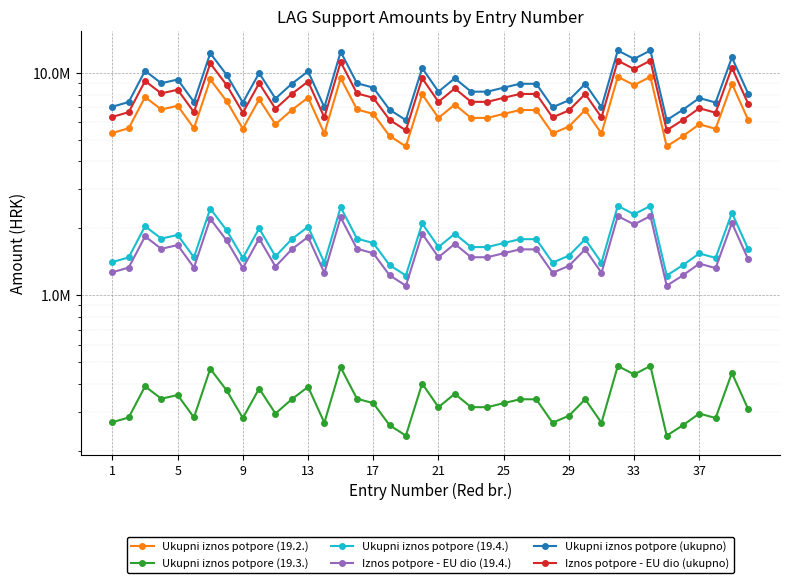

True or false: Ukupni iznos potpore (19.4.) and Ukupni iznos potpore (19.3.) cross at least once.

False